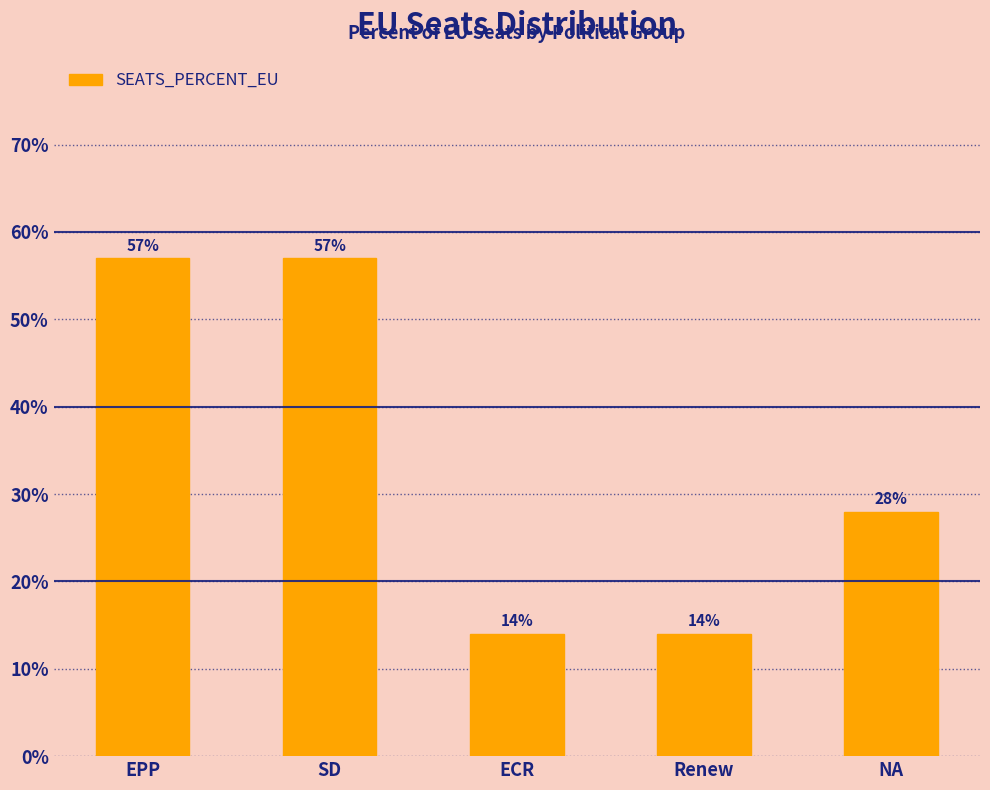

What is the greatest value displayed?

0.6